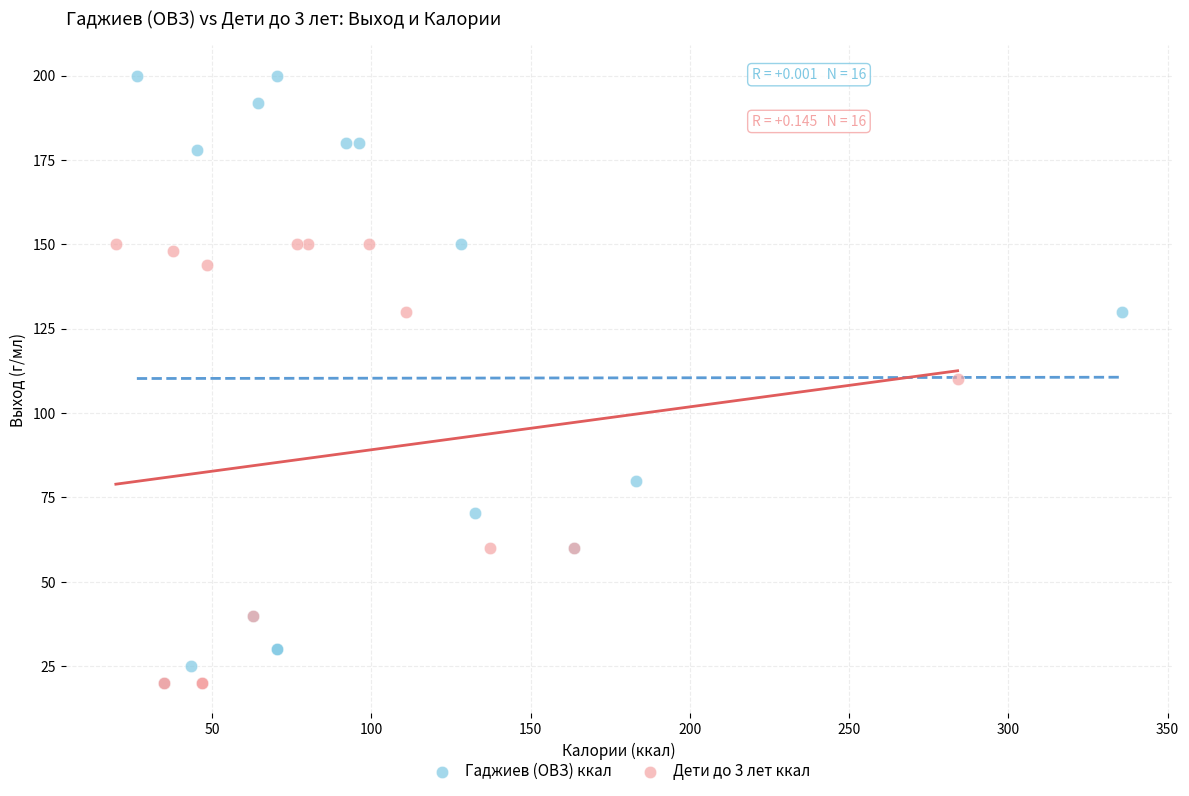

Which series contains the highest Y value?

Гаджиев (ОВЗ) ккал